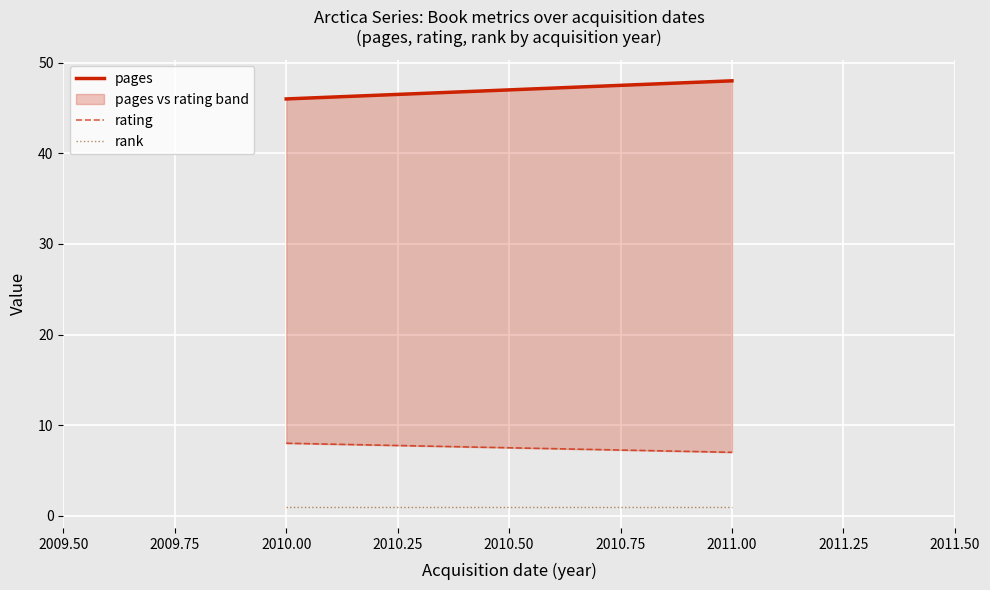

Which series has the largest total across all categories?

pages